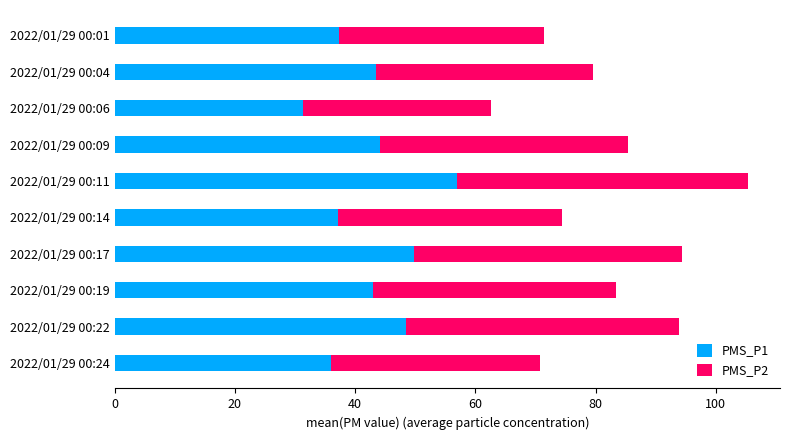

What is the sum of all PMS_P1 values?

427.8